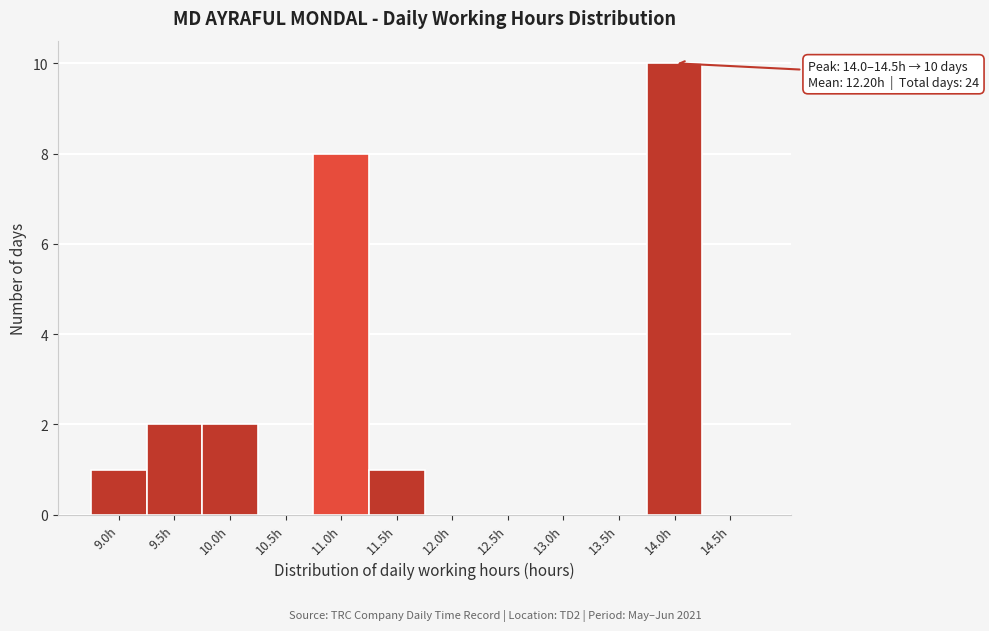

Reading left to right, transcribe all the data shown in this chart.

9.0h=1	9.5h=2	10.0h=2	10.5h=0	11.0h=8	11.5h=1	12.0h=0	12.5h=0	13.0h=0	13.5h=0	14.0h=10	14.5h=0